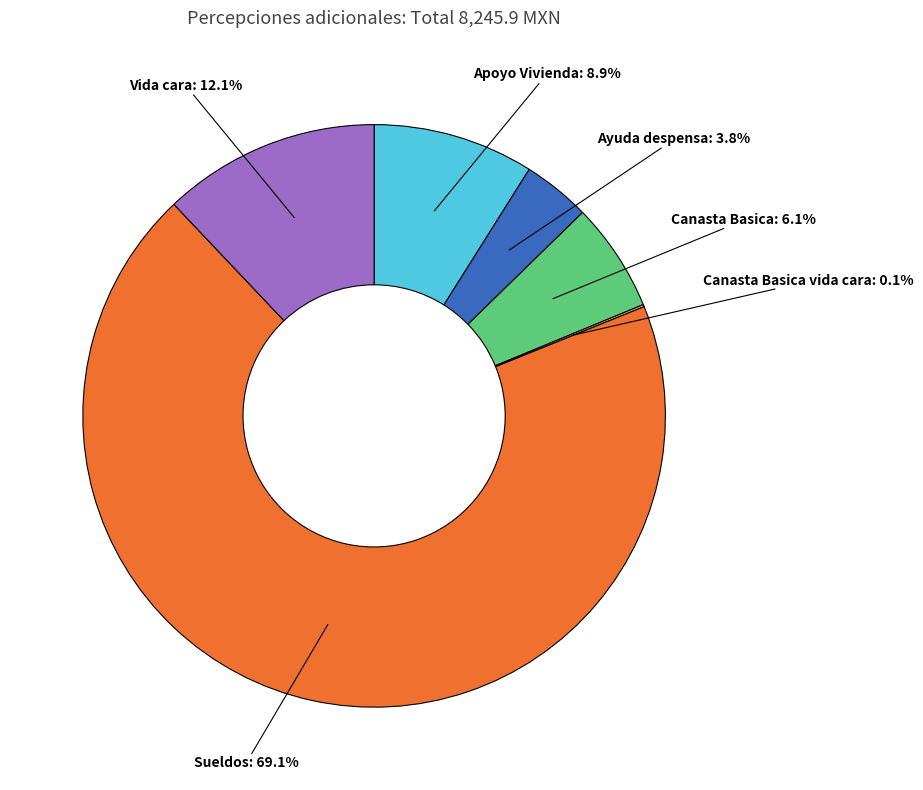

What percentage is the Vida cara slice, to the nearest percent?

12%